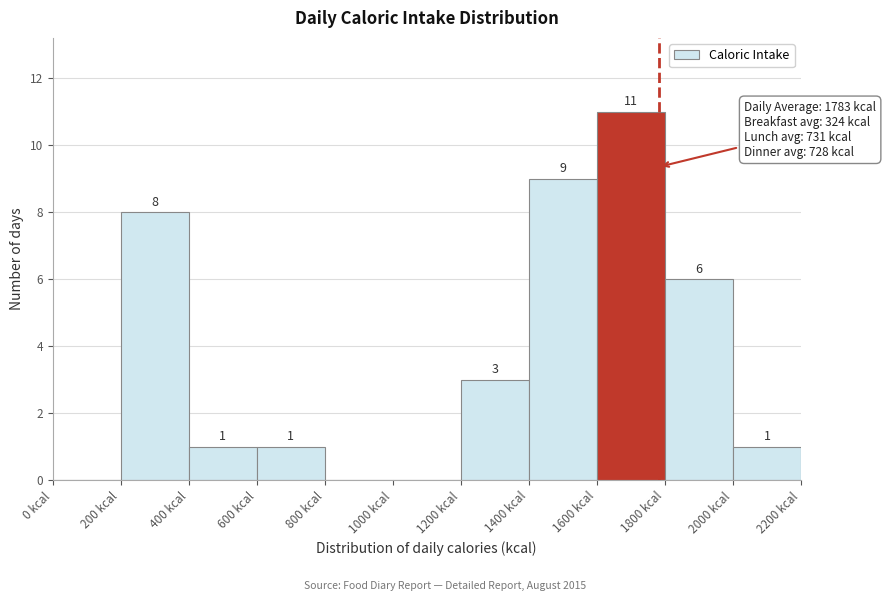

Which range on the x-axis has the tallest bar?

1600 to 1800